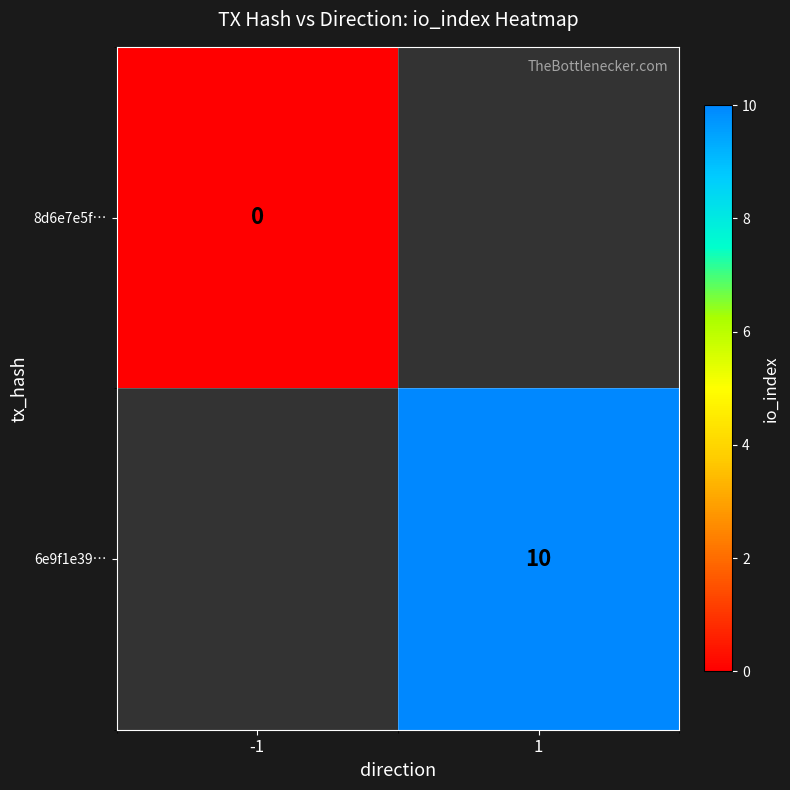

The 6e9f1e39… series shows 17 at 1. True or false?

False